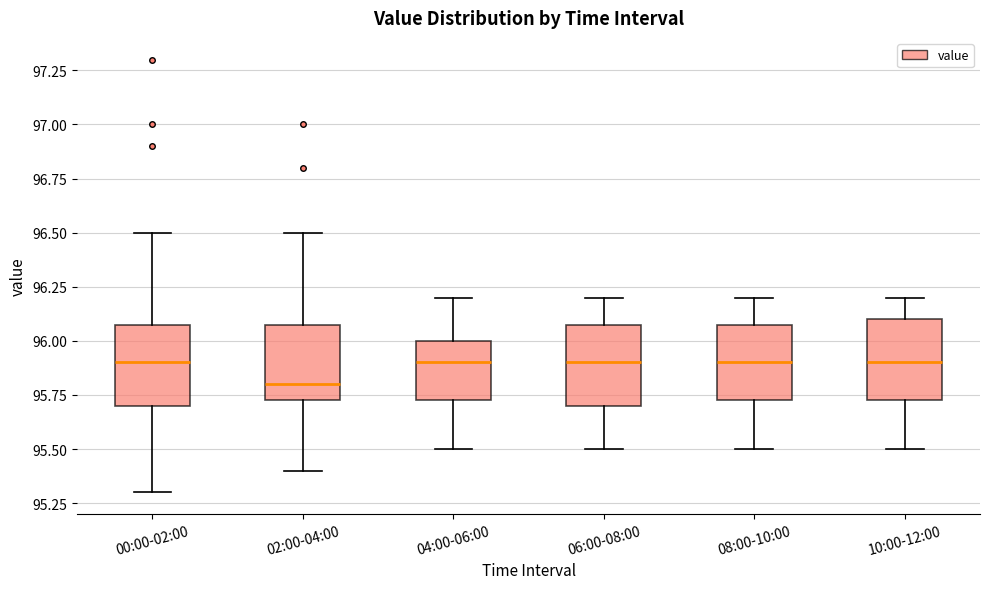

Reading left to right, transcribe this box plot: for each box, give where its median line is, the range the box spans, and where its two whiskers end, as read against the y-axis. The values are not printed on the chart, so give them approximately, as read against the axis.

00:00-02:00: median 95.90, box 95.70 to 96.10, whiskers 95.30 to 96.50
02:00-04:00: median 95.80, box 95.75 to 96.10, whiskers 95.40 to 96.50
04:00-06:00: median 95.90, box 95.75 to 96.00, whiskers 95.50 to 96.20
06:00-08:00: median 95.90, box 95.70 to 96.10, whiskers 95.50 to 96.20
08:00-10:00: median 95.90, box 95.75 to 96.10, whiskers 95.50 to 96.20
10:00-12:00: median 95.90, box 95.75 to 96.10, whiskers 95.50 to 96.20